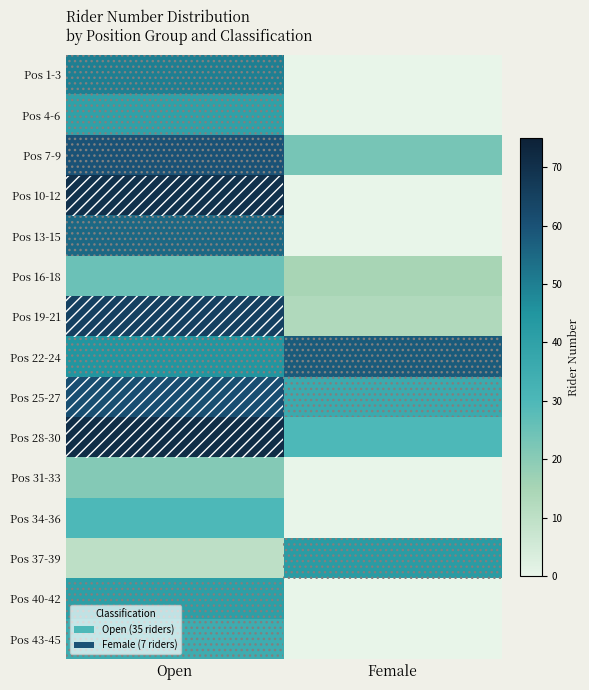

Reading right to left, list all the values displayed in this chart.

Pos 1-3: Female=0	Open=50
Pos 4-6: Female=0	Open=40
Pos 7-9: Female=23	Open=60
Pos 10-12: Female=0	Open=70
Pos 13-15: Female=0	Open=55
Pos 16-18: Female=15	Open=25
Pos 19-21: Female=13	Open=65
Pos 22-24: Female=58	Open=45
Pos 25-27: Female=36	Open=61
Pos 28-30: Female=30	Open=71
Pos 31-33: Female=0	Open=21
Pos 34-36: Female=0	Open=30
Pos 37-39: Female=42	Open=10
Pos 40-42: Female=0	Open=41
Pos 43-45: Female=0	Open=35